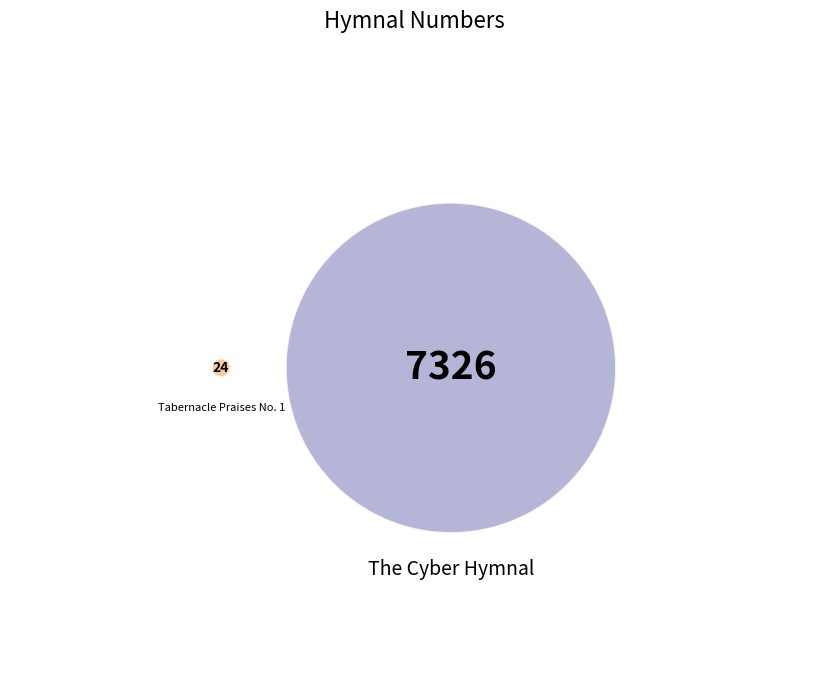

Count the number of slices in the pie.

2